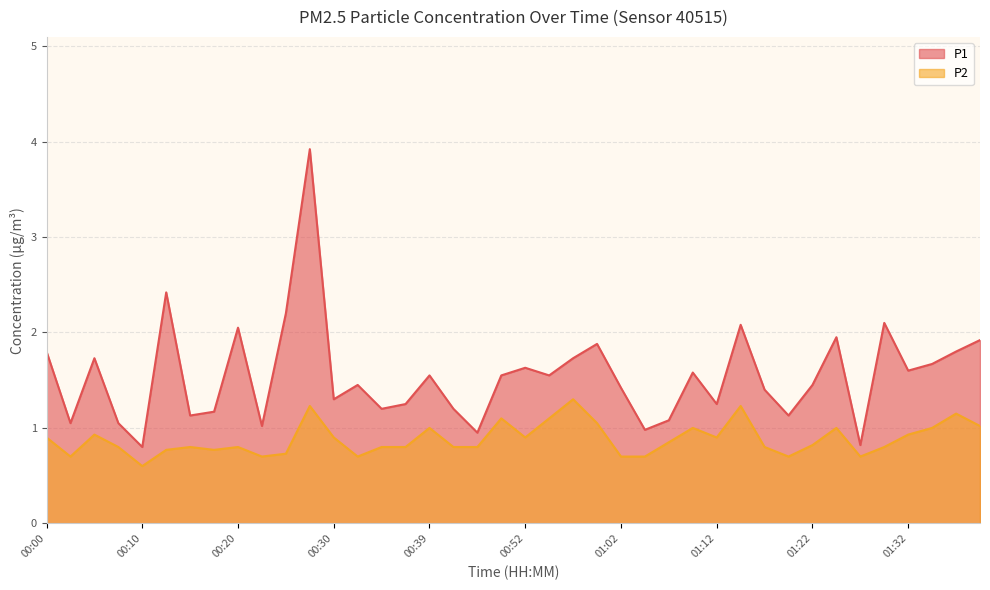

List the labels in order of P1 value, smallest first.

00:10, 01:27, 00:47, 01:05, 00:22, 00:03, 00:07, 01:07, 00:15, 01:20, 00:17, 00:35, 00:42, 00:37, 01:12, 00:30, 01:17, 01:02, 00:32, 01:22, 00:39, 00:50, 00:55, 01:10, 01:32, 00:52, 01:34, 00:05, 00:57, 00:00, 01:37, 01:00, 01:39, 01:24, 00:20, 01:15, 01:29, 00:25, 00:12, 00:27